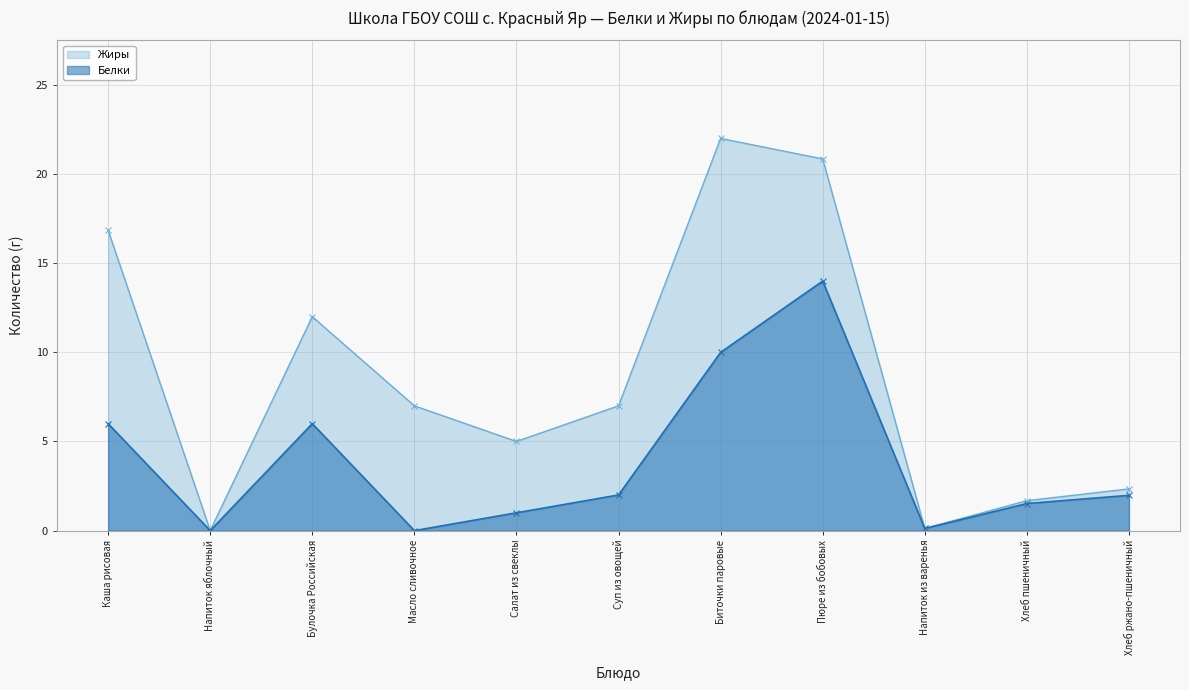

What position from the left is Напиток яблочный?

2